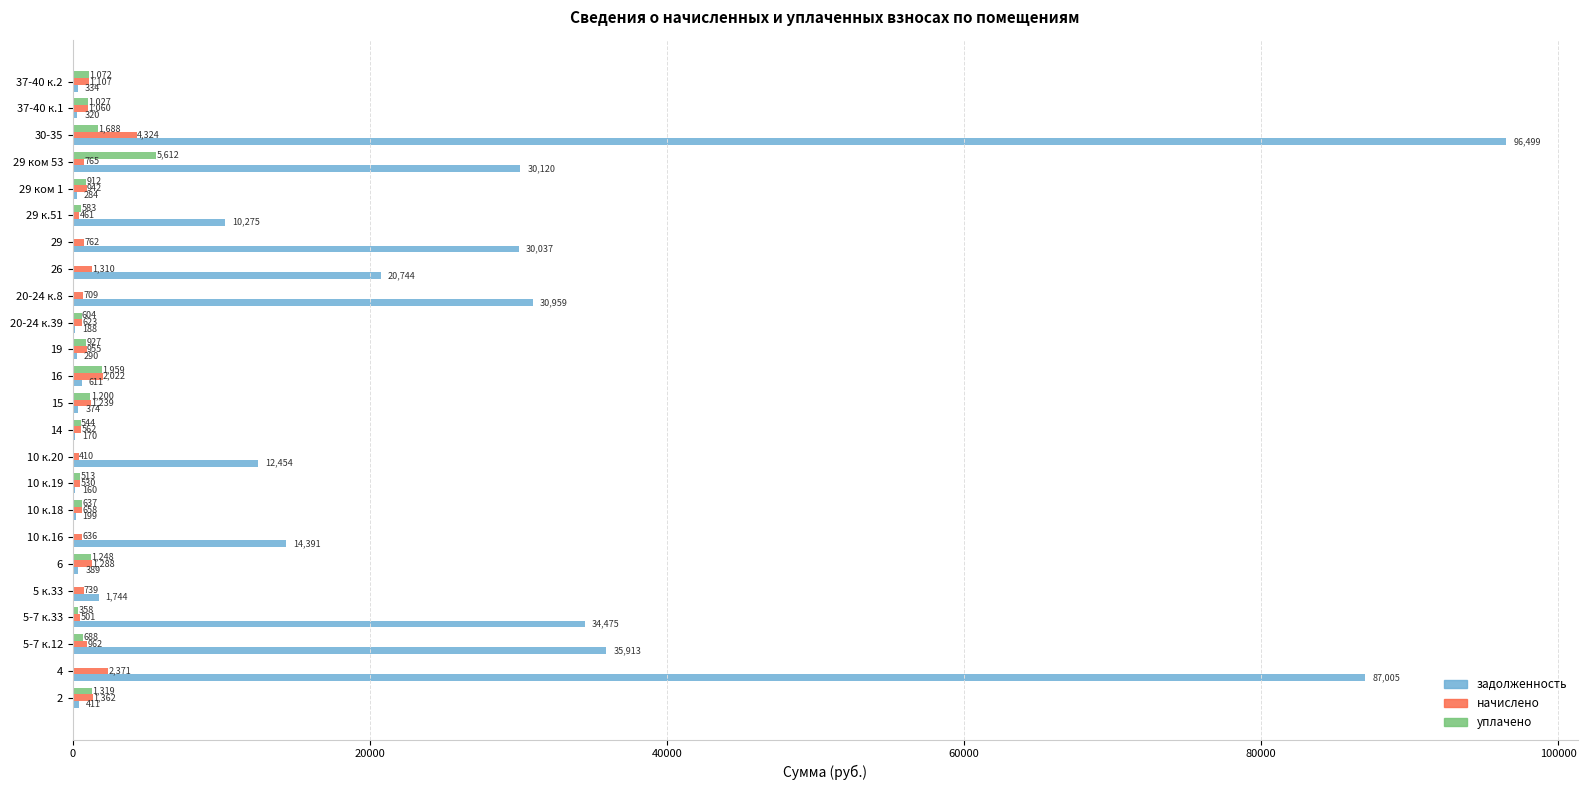

How many data points does each series have?

24